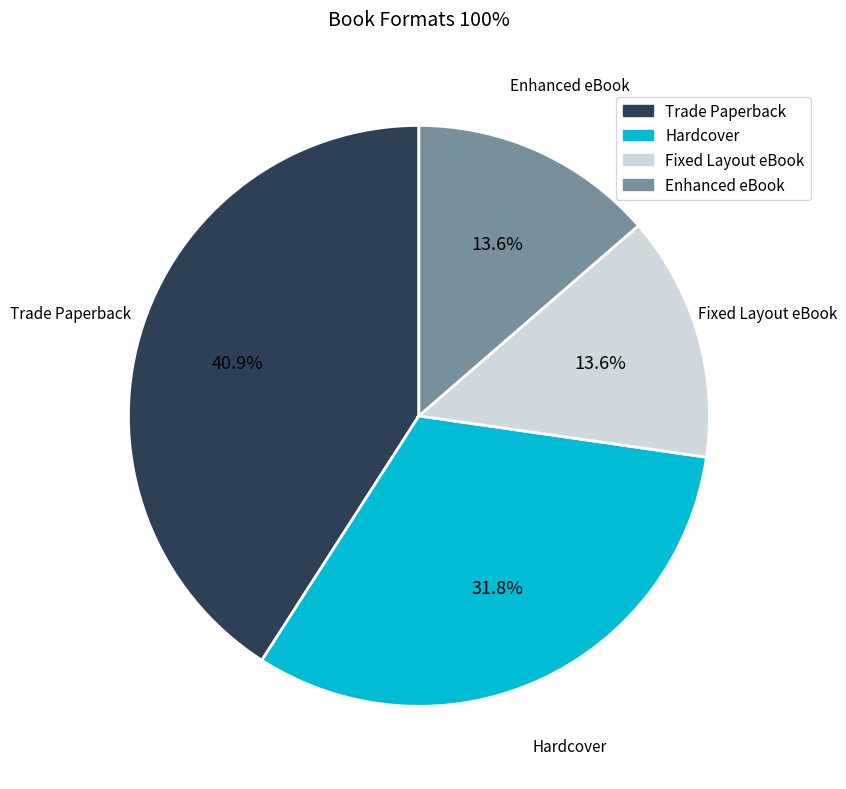

To the nearest percent, what portion does Trade Paperback represent?

41%